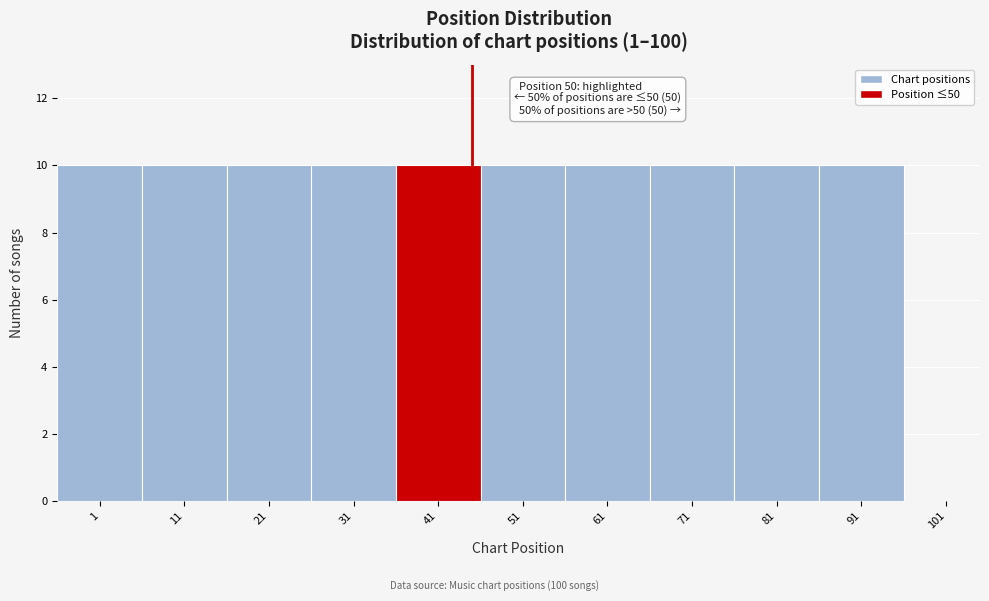

Reading left to right, transcribe all the data shown in this chart.

1=10	11=10	21=10	31=10	41=10	51=10	61=10	71=10	81=10	91=10	101=0